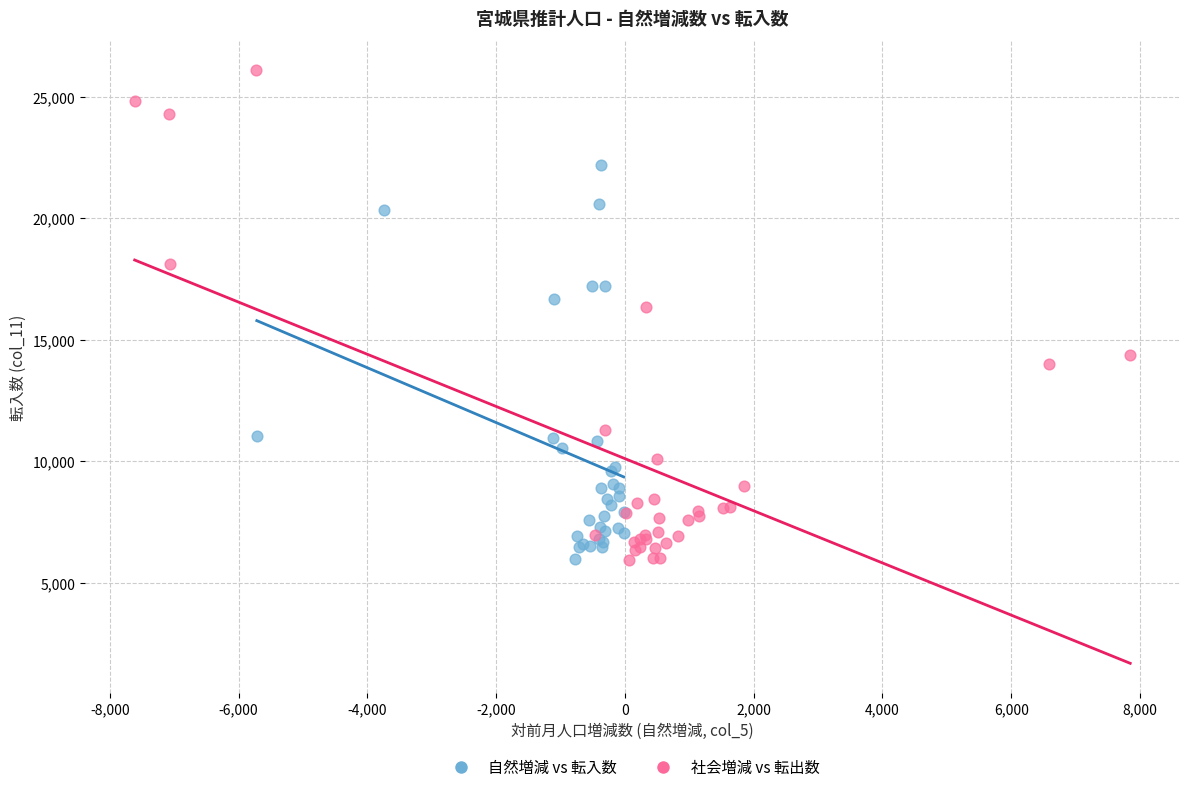

Which series contains the highest Y value?

社会増減 vs 転出数